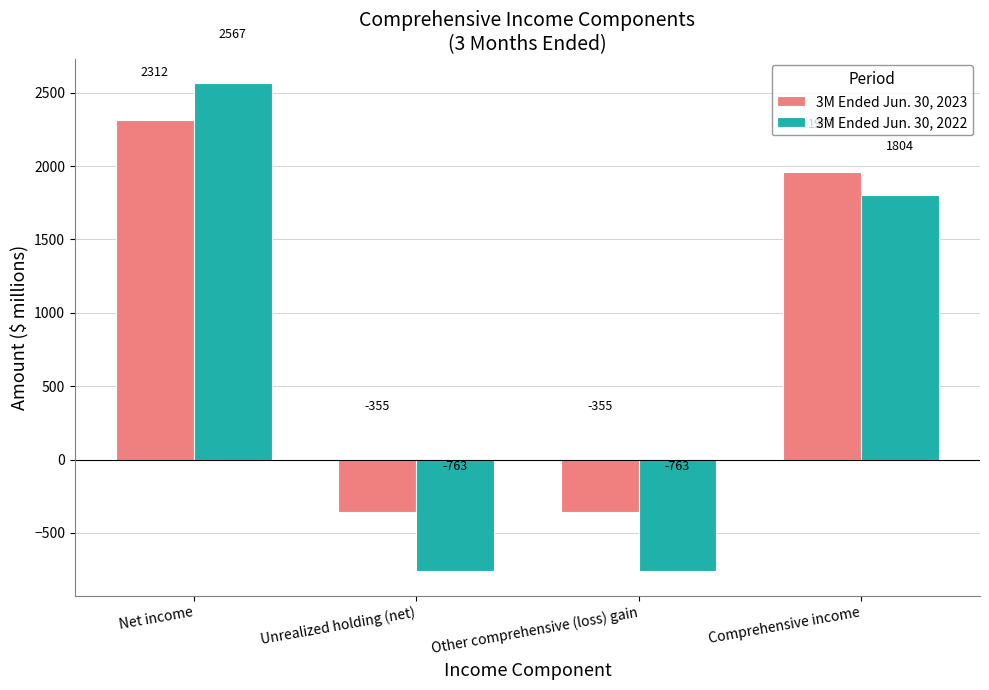

What value does the 3M Ended Jun. 30, 2023 series have at Unrealized holding (net)?

-355